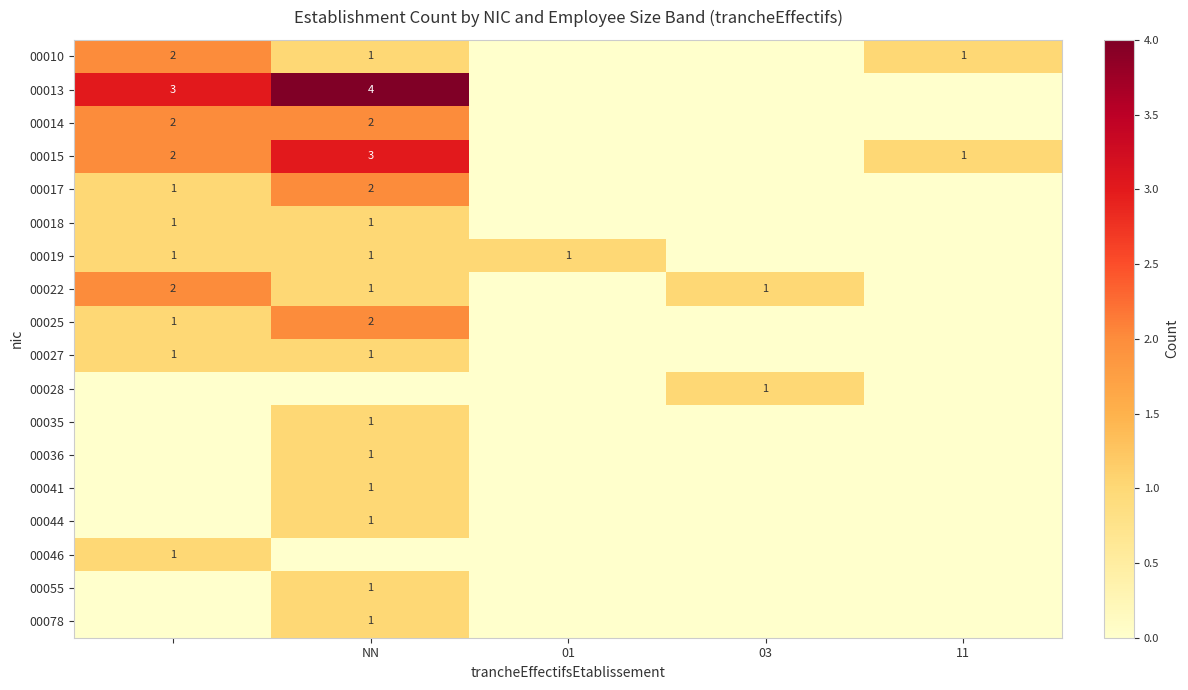

The 00027 series shows 1 at NN. True or false?

True